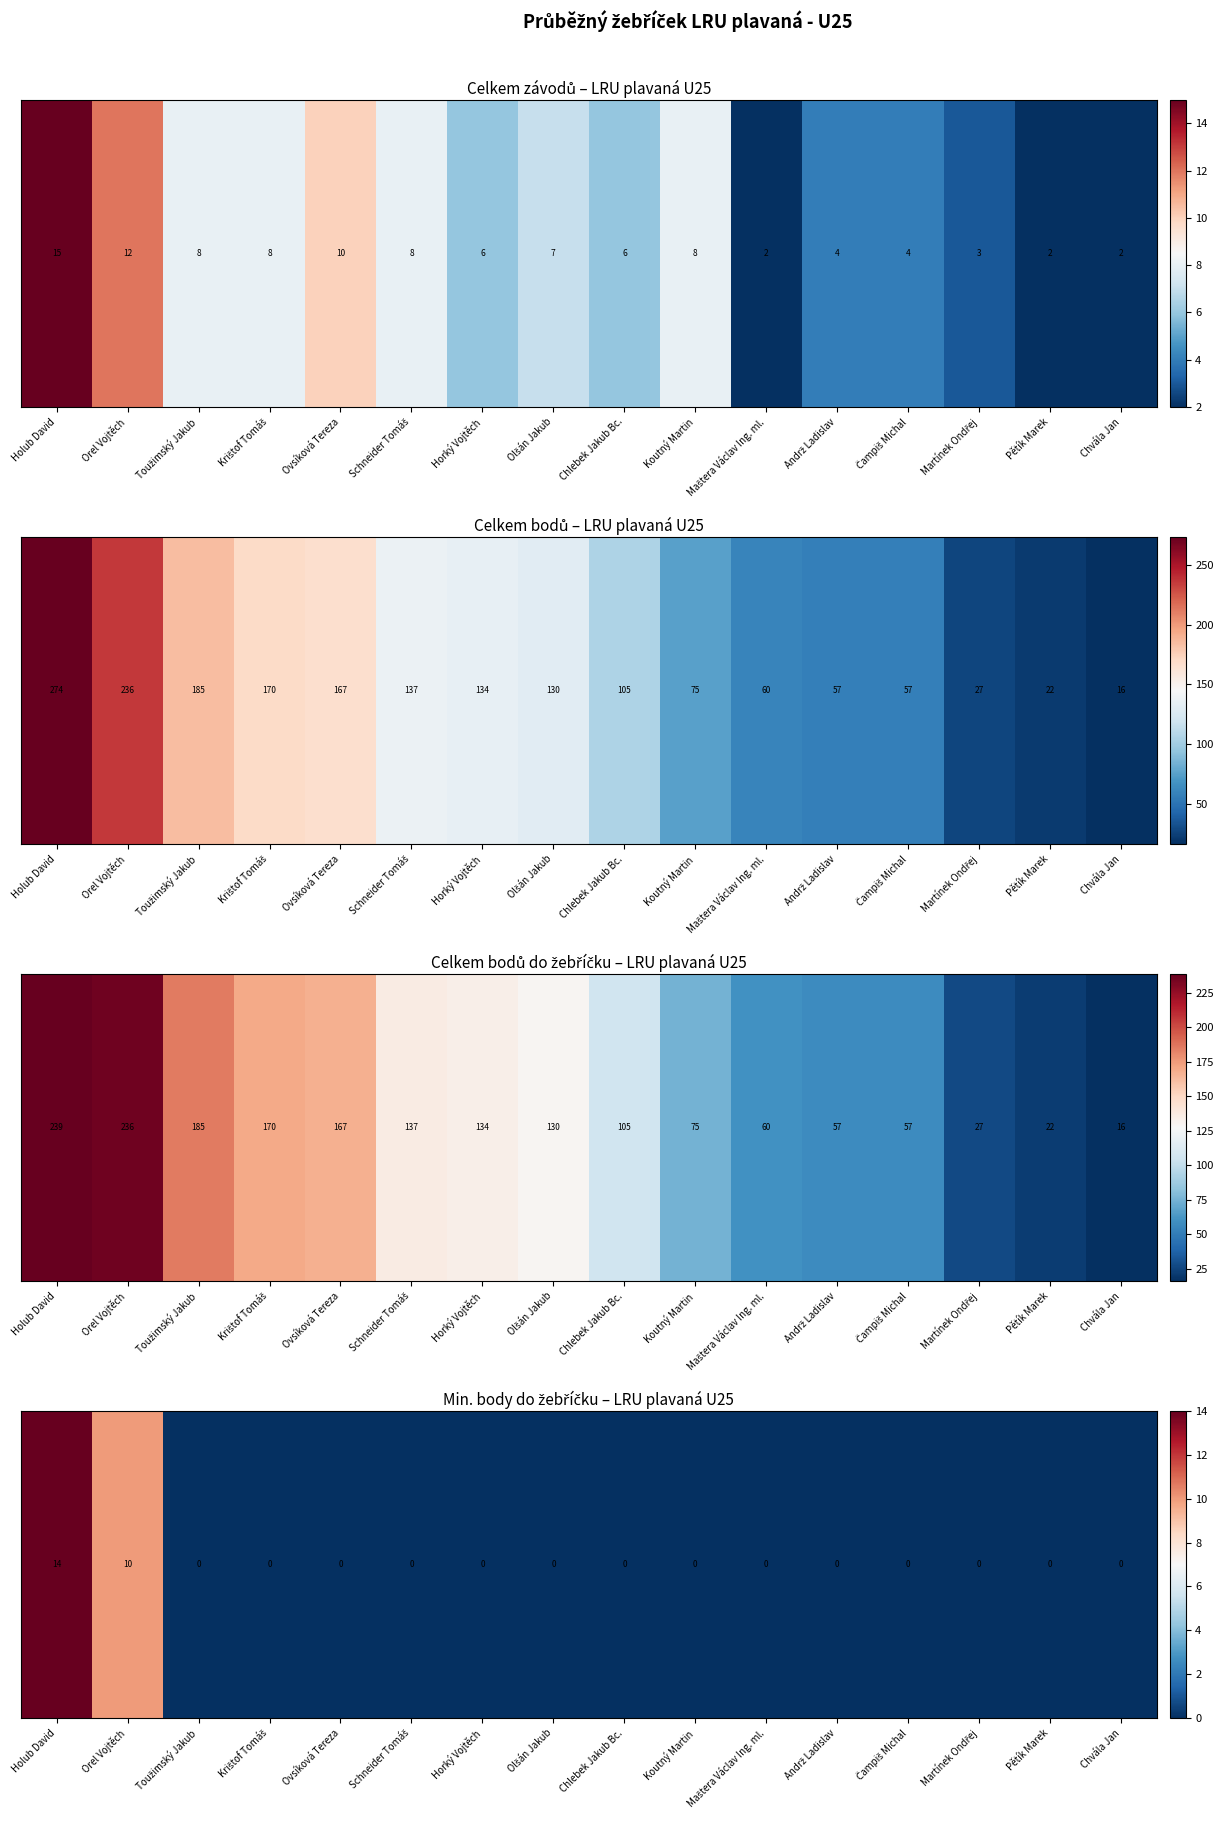

How many values are above zero?

2